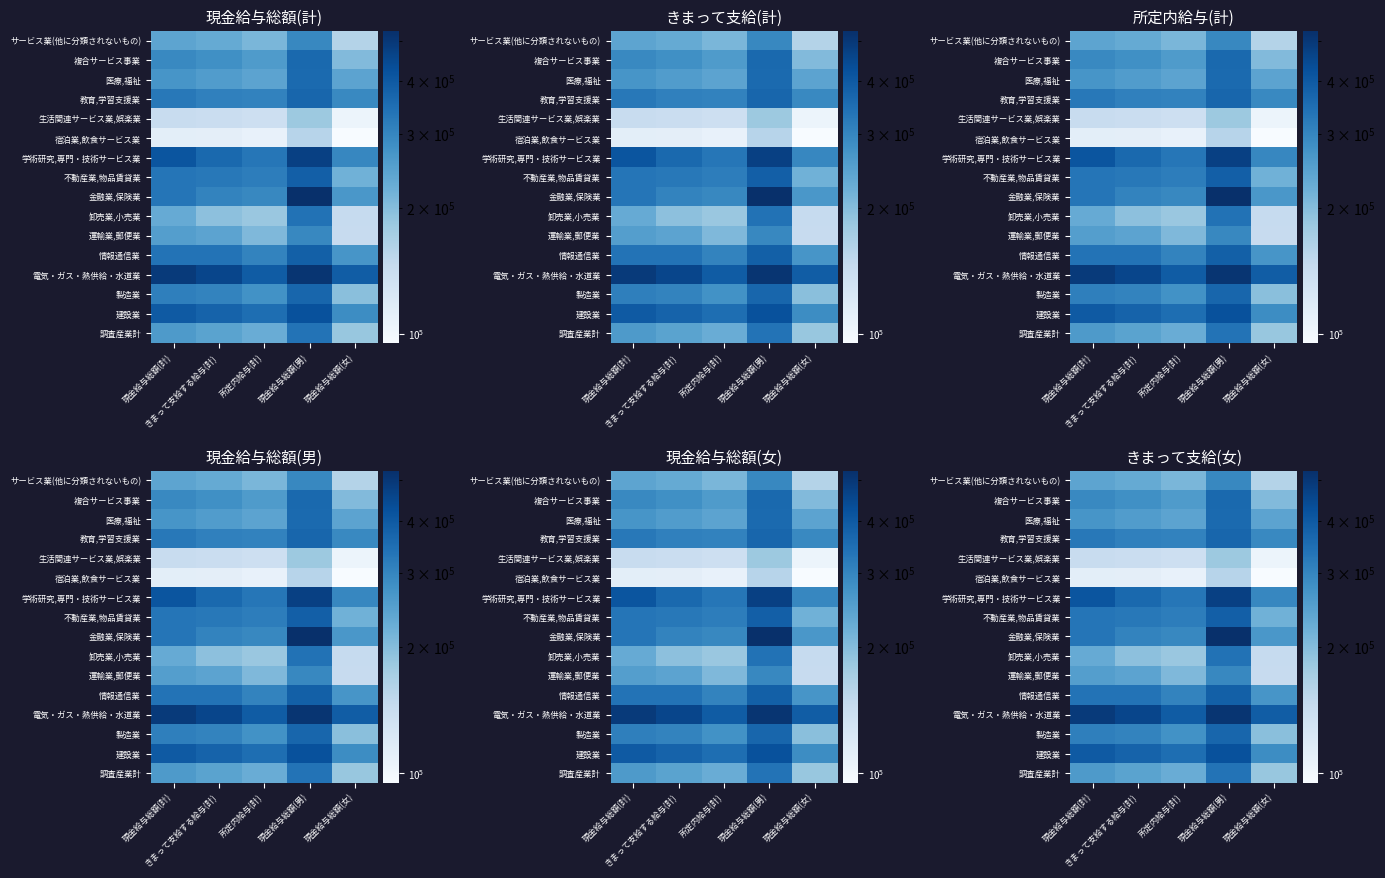

Rank the series at 現金給与総額(男) from lowest to highest value.

宿泊業,飲食サービス業, 生活関連サービス業,娯楽業, サービス業(他に分類されないもの), 運輸業,郵便業, 調査産業計, 卸売業,小売業, 医療,福祉, 複合サービス事業, 教育,学習支援業, 製造業, 情報通信業, 不動産業,物品賃貸業, 建設業, 学術研究,専門・技術サービス業, 電気・ガス・熱供給・水道業, 金融業,保険業